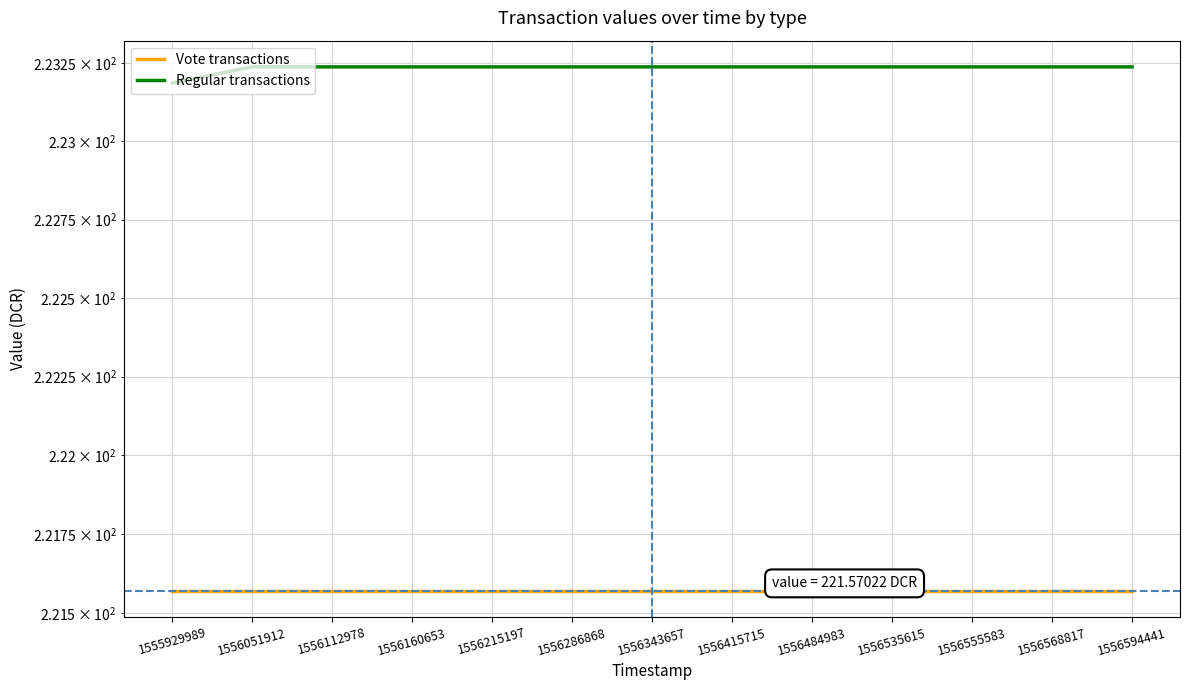

What are all the series names shown in the legend?

Vote transactions, Regular transactions